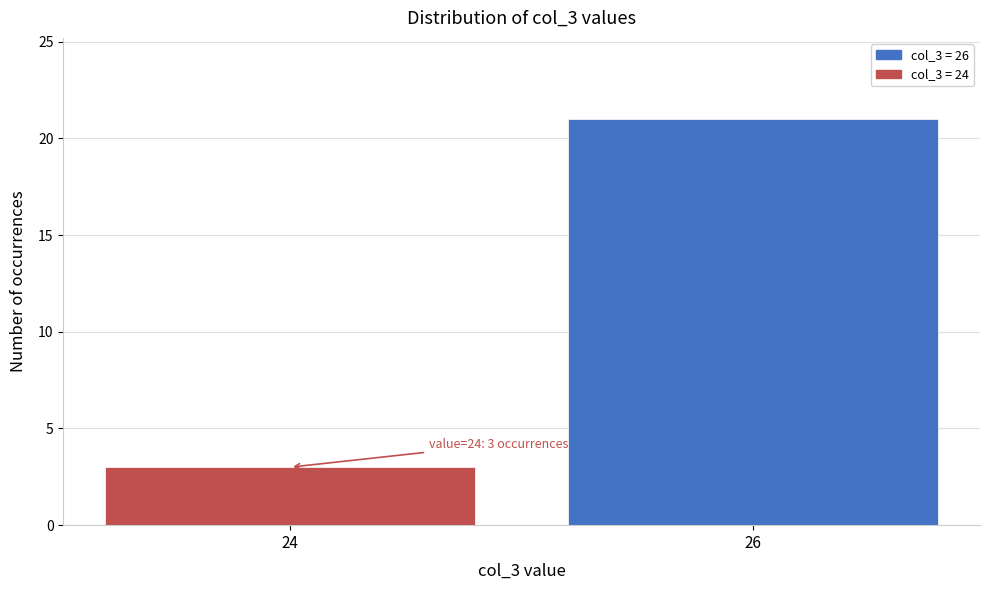

Reading left to right, extract all data points from this chart.

24=3	26=21